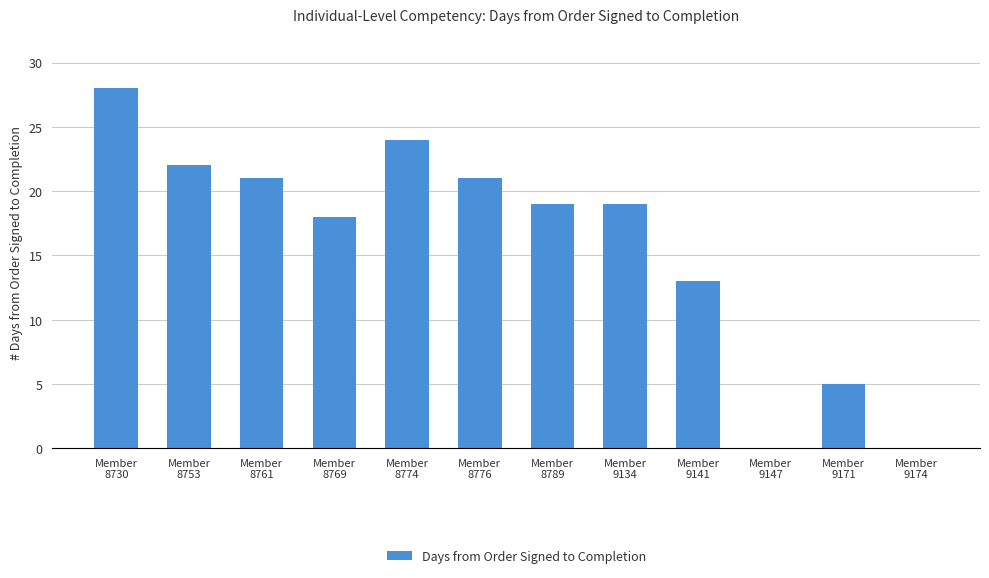

Is it true that the value at Member
9171 is 5?

True